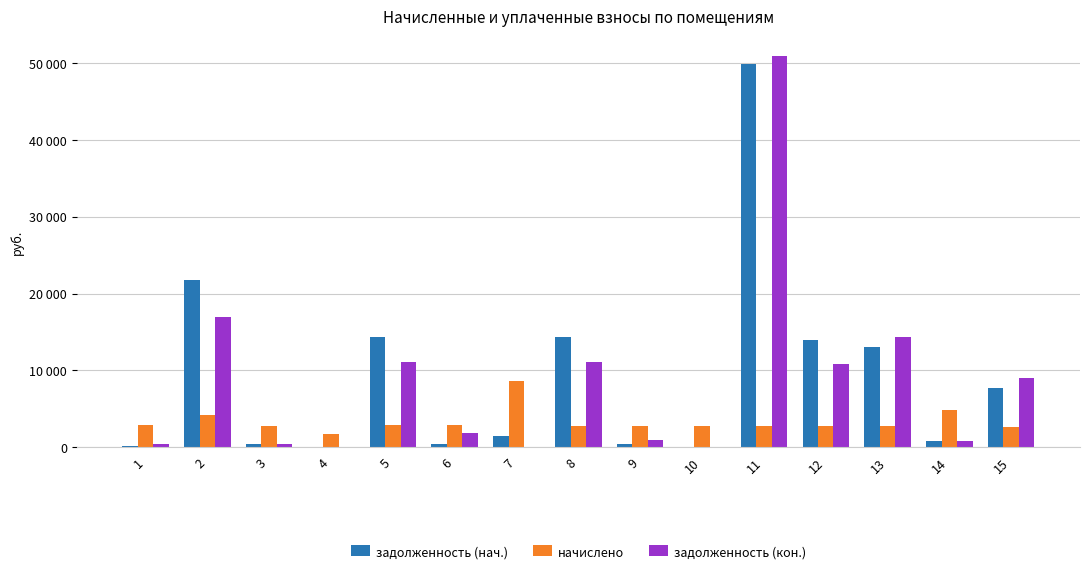

Are the bars grouped side by side (vs. stacked)?

Yes